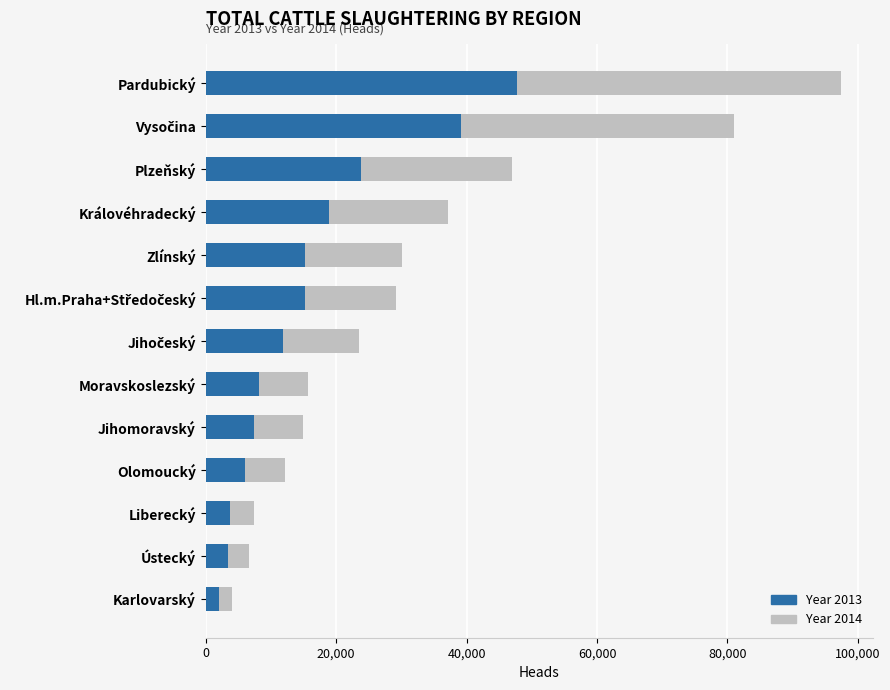

Is it true that Year 2013 equals 7467 at Jihomoravský?

True